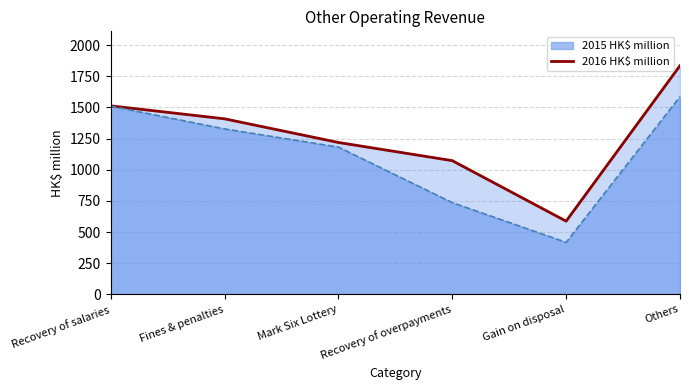

How many lines are shown in the chart?

2